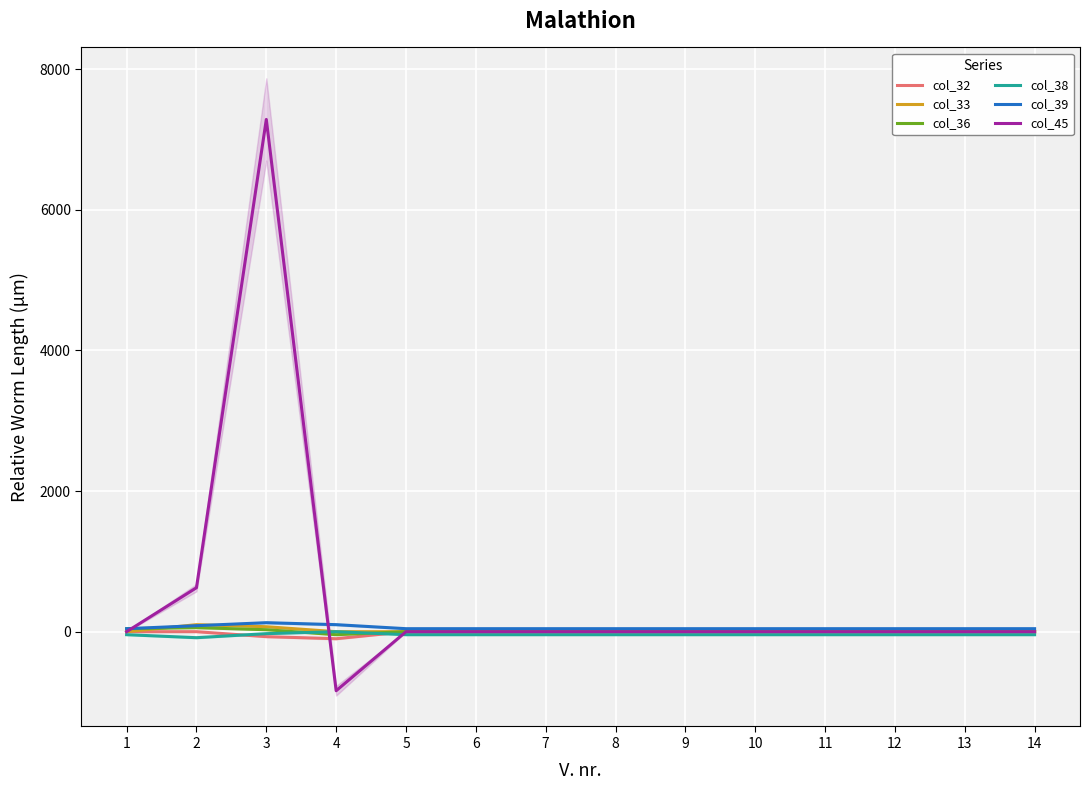

Is this an area chart (filled region under the line)?

No